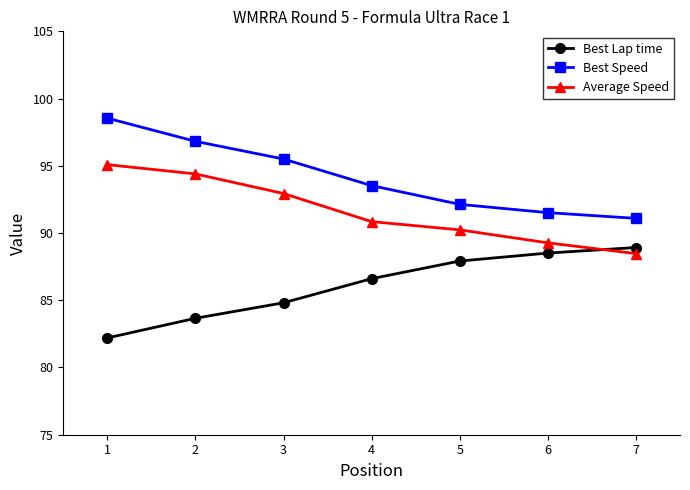

Which label corresponds to the largest value in the chart?

1